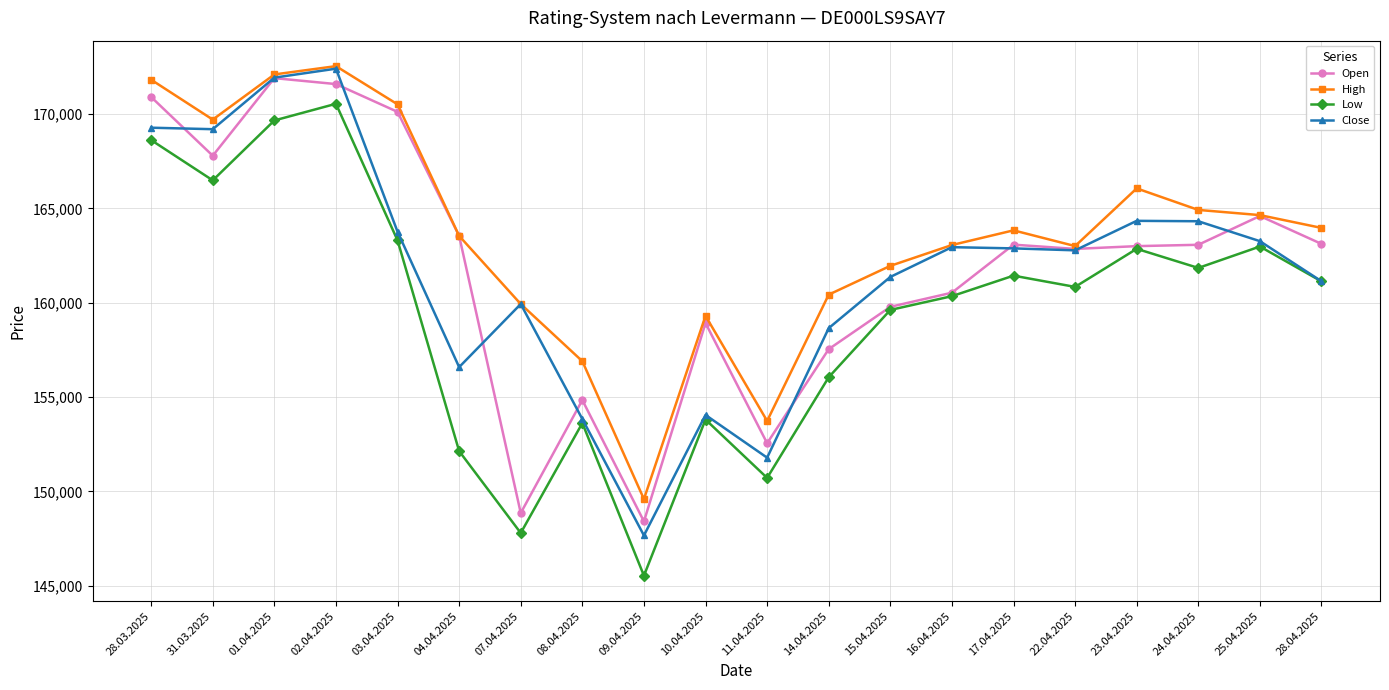

Which series has the widest spread of values?

Low